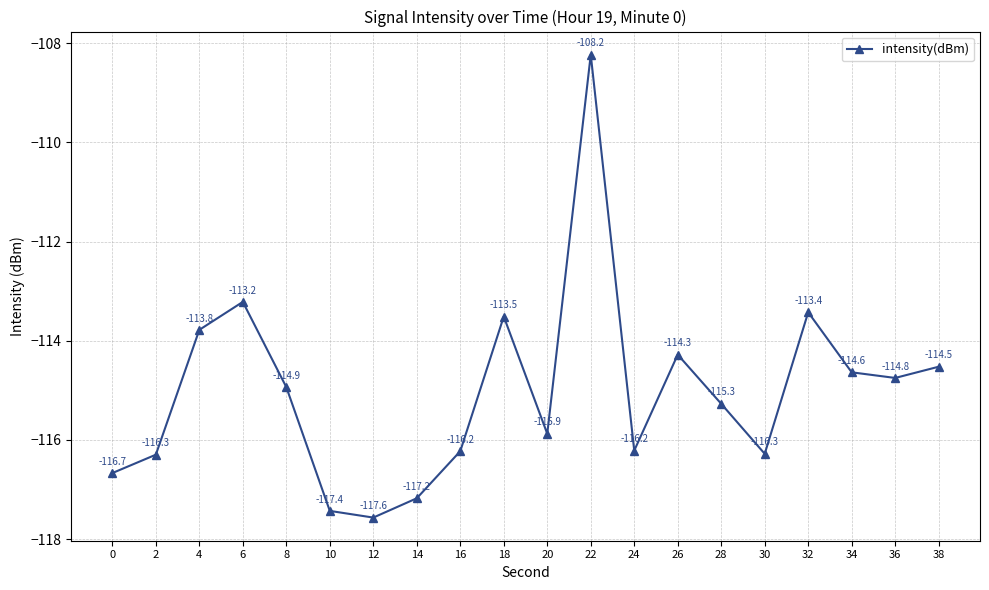

Does the chart have visible grid lines?

Yes